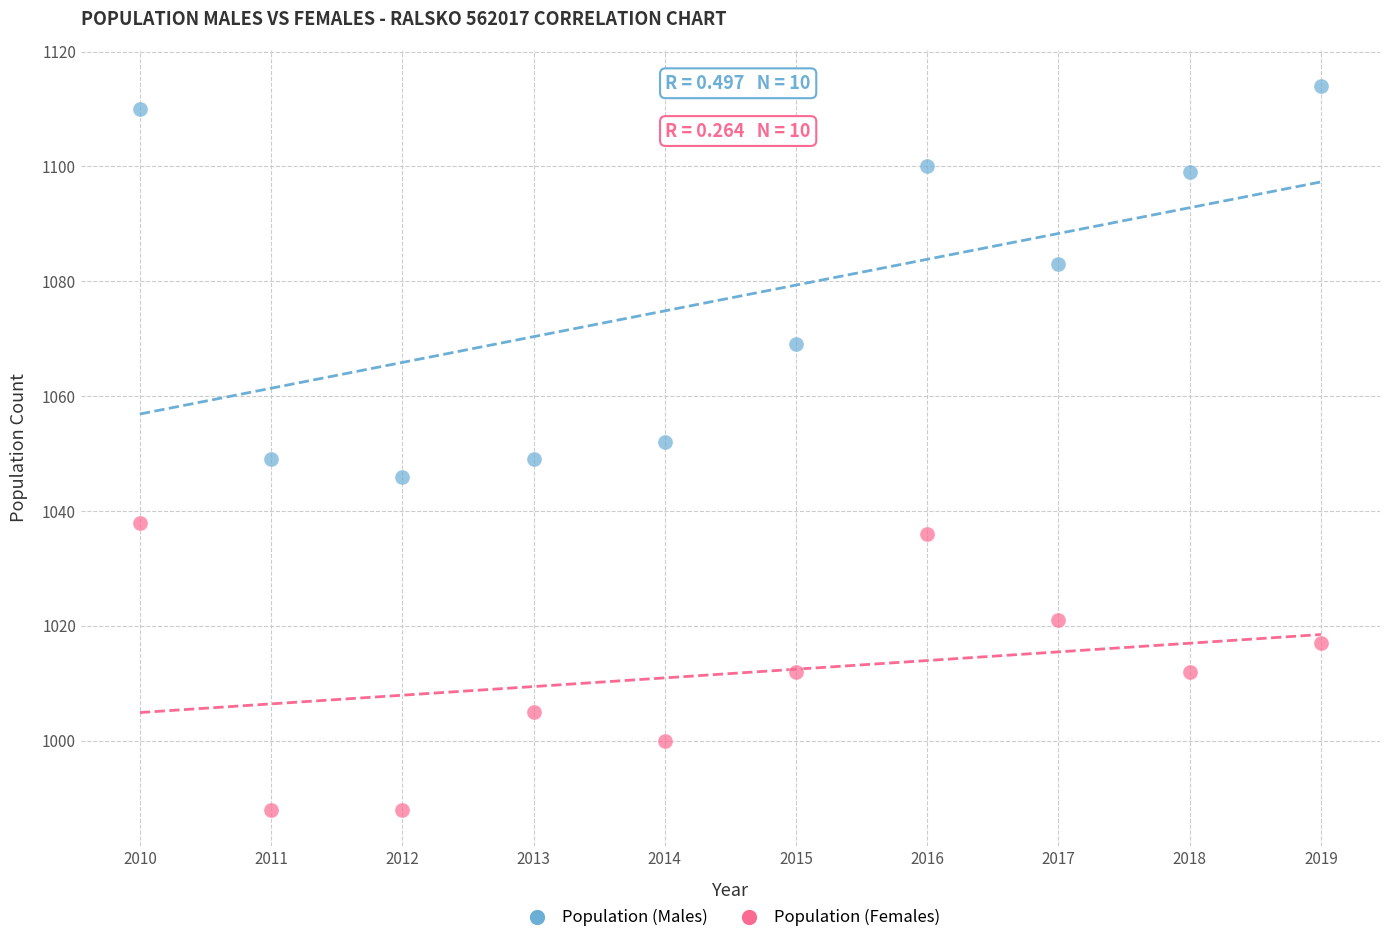

Which series has the largest Y range (max minus min)?

Population (Males)